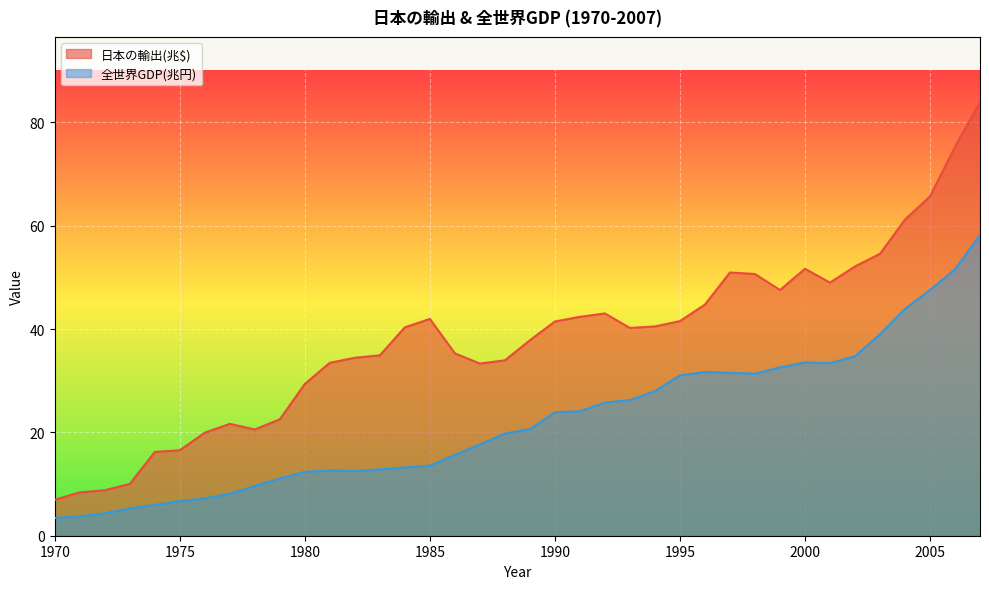

Rank the series at 1983 from highest to lowest value.

日本の輸出(兆$), 全世界GDP(兆円)